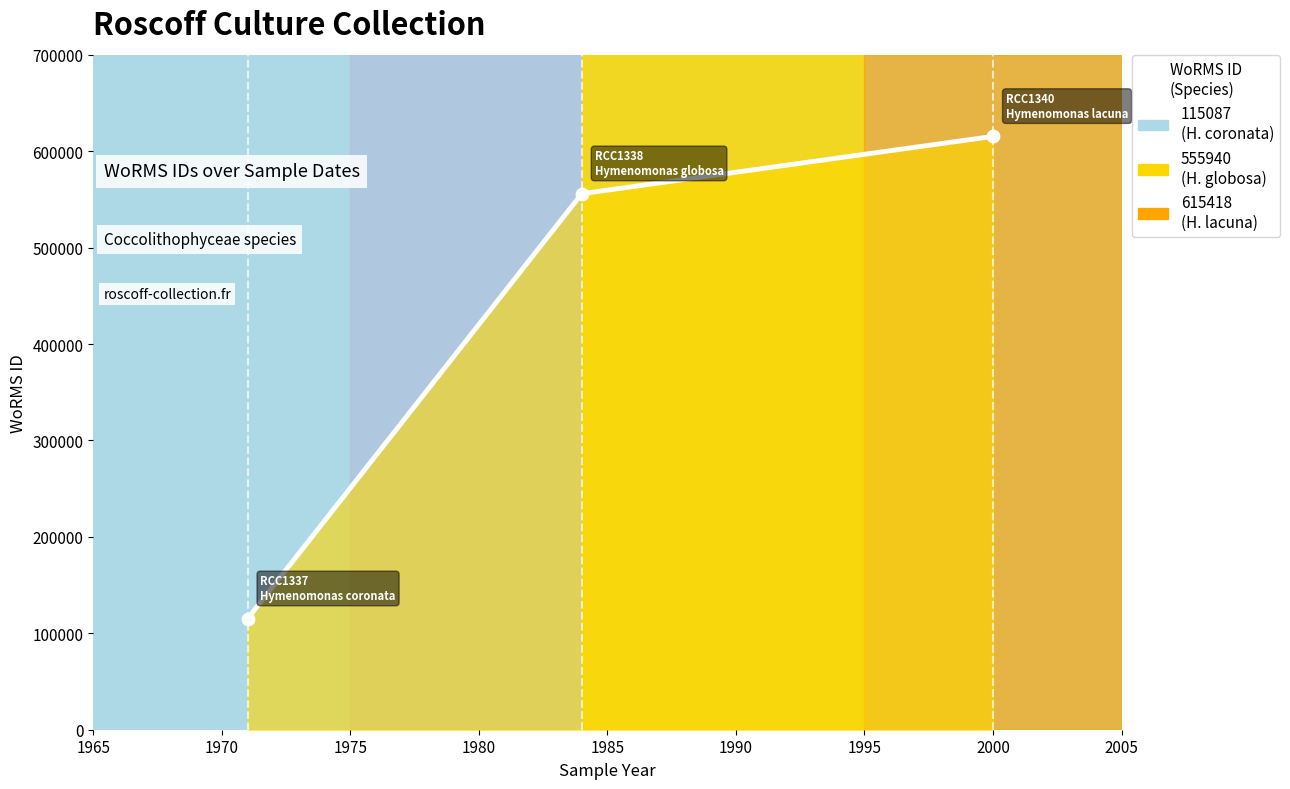

What is the sum of all values?

1286445